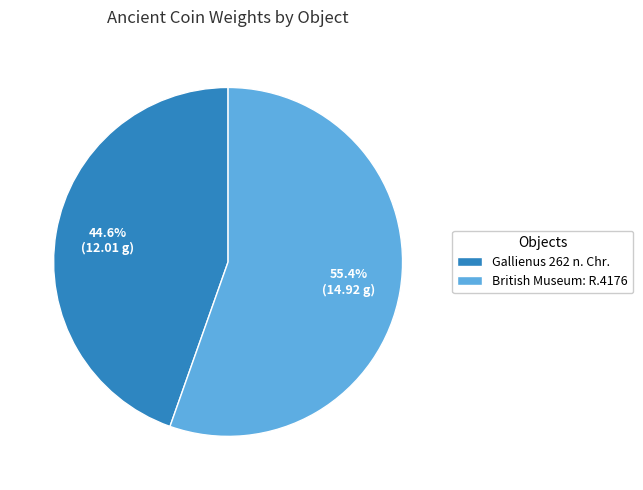

To the nearest percent, what percentage of the pie is Gallienus 262 n. Chr.?

45%